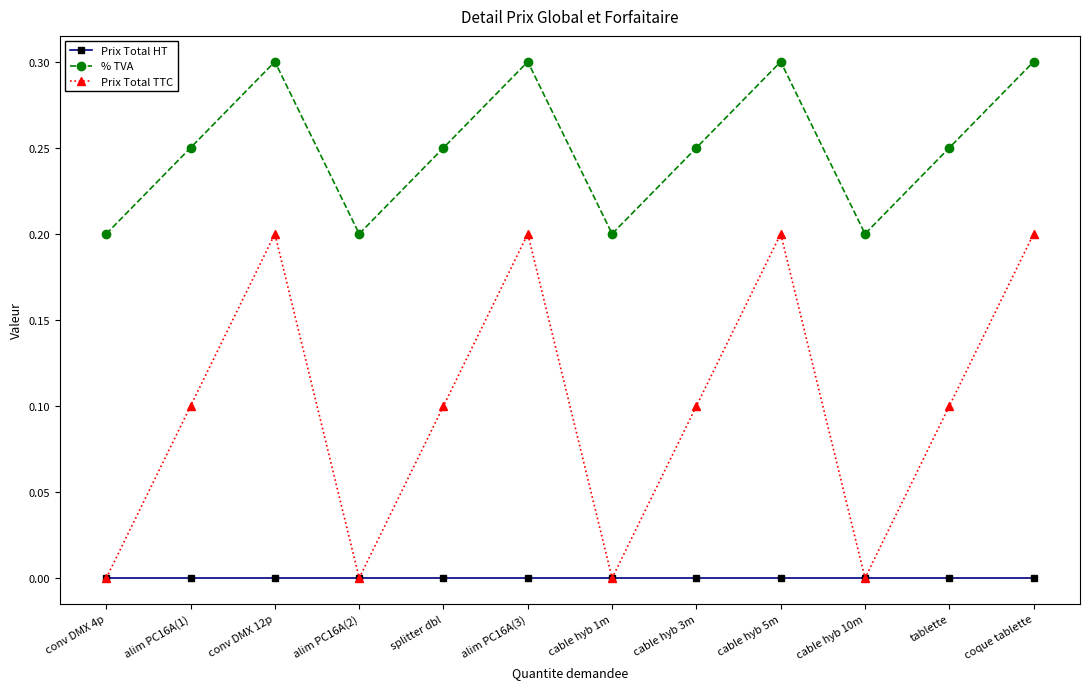

True or false: % TVA and Prix Total HT cross at least once.

False